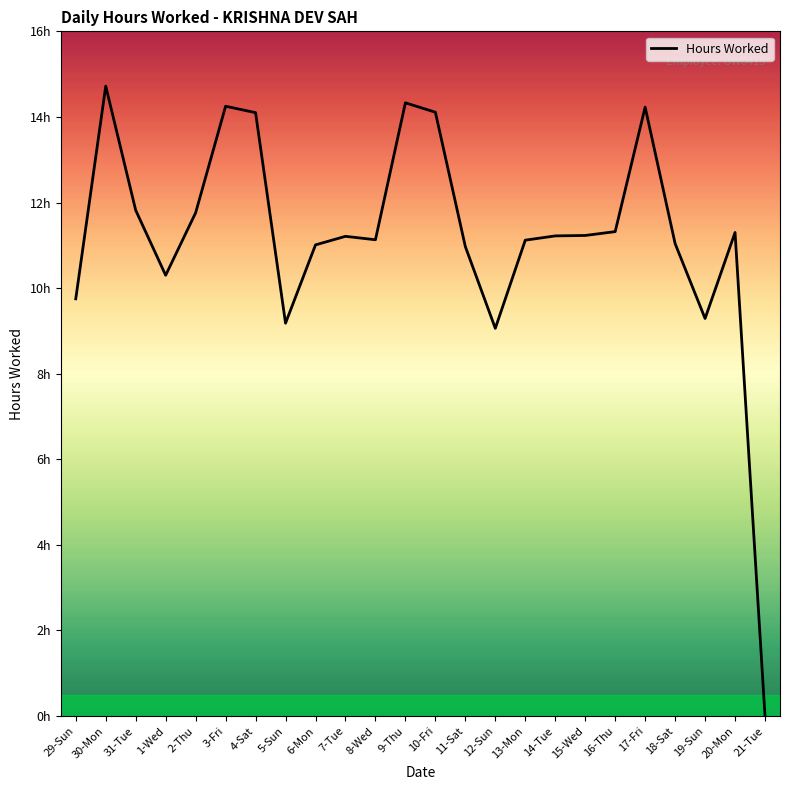

What is the change in value from 5-Sun to 16-Thu?

+2.1